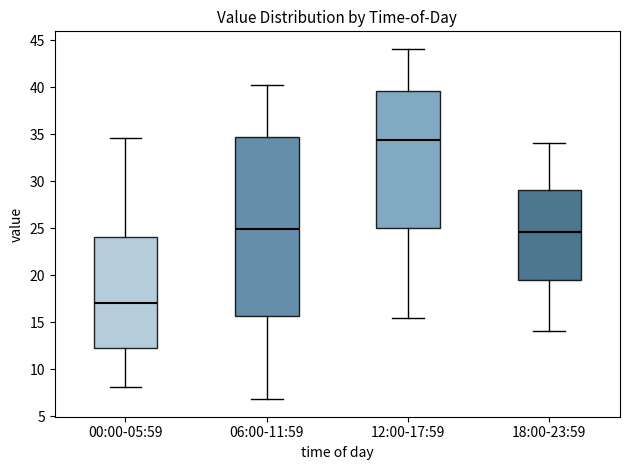

Where is the lower edge of the box for 06:00-11:59 on the y-axis? The values are not printed on the chart, so give them approximately, as read against the axis.

15.5